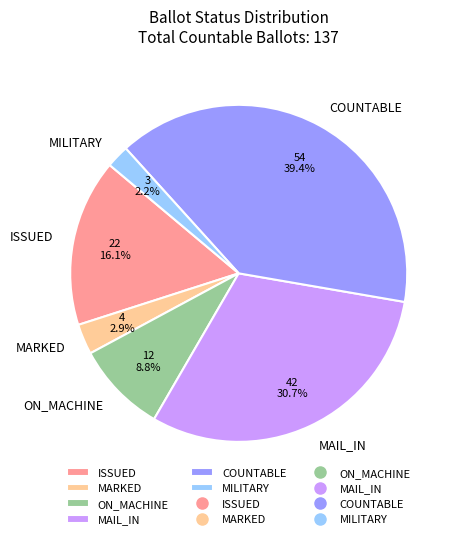

Which has a higher value, ISSUED or MAIL_IN?

MAIL_IN